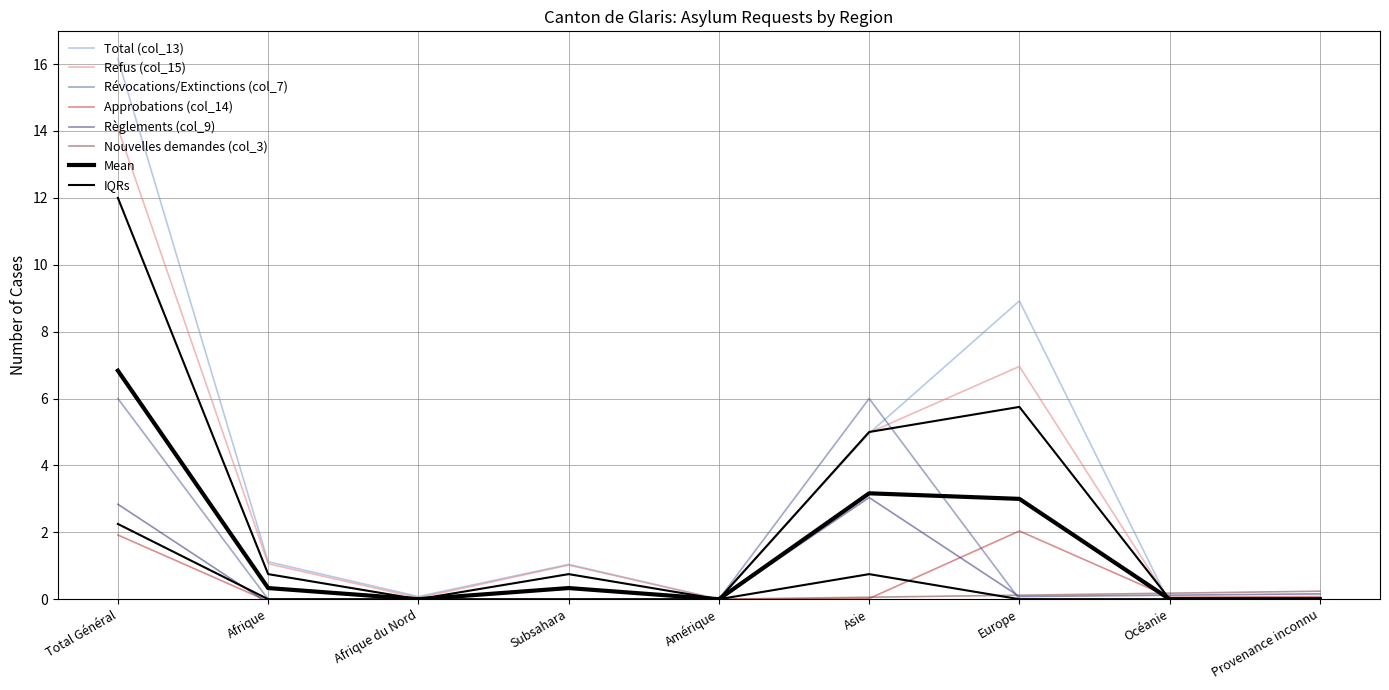

In Règlements (col_9), how many points are higher than both neighbors (excluding endpoints)?

1